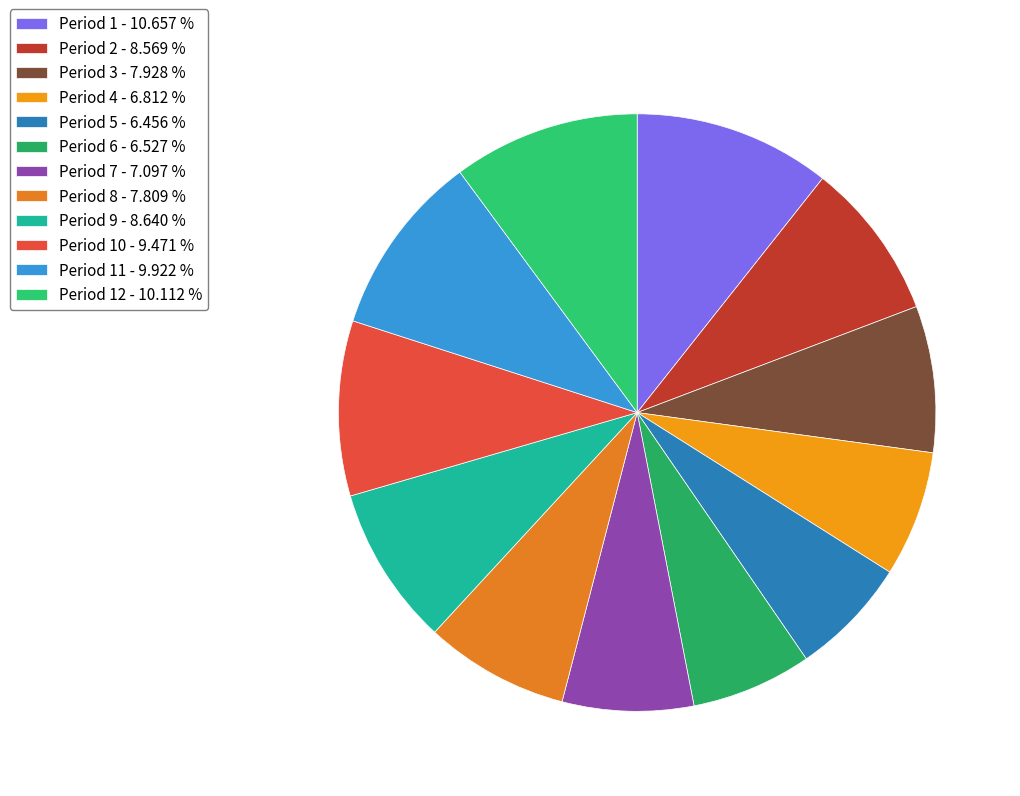

How many segments does this pie chart have?

12